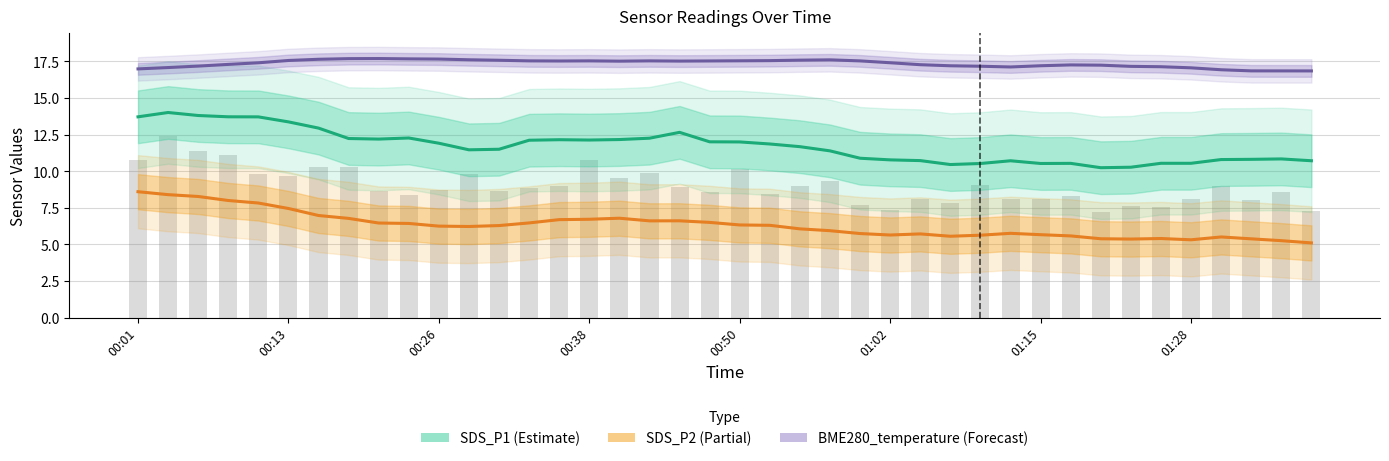

What is the value of the BME280_temperature bar at the 32nd from the left?

17.4